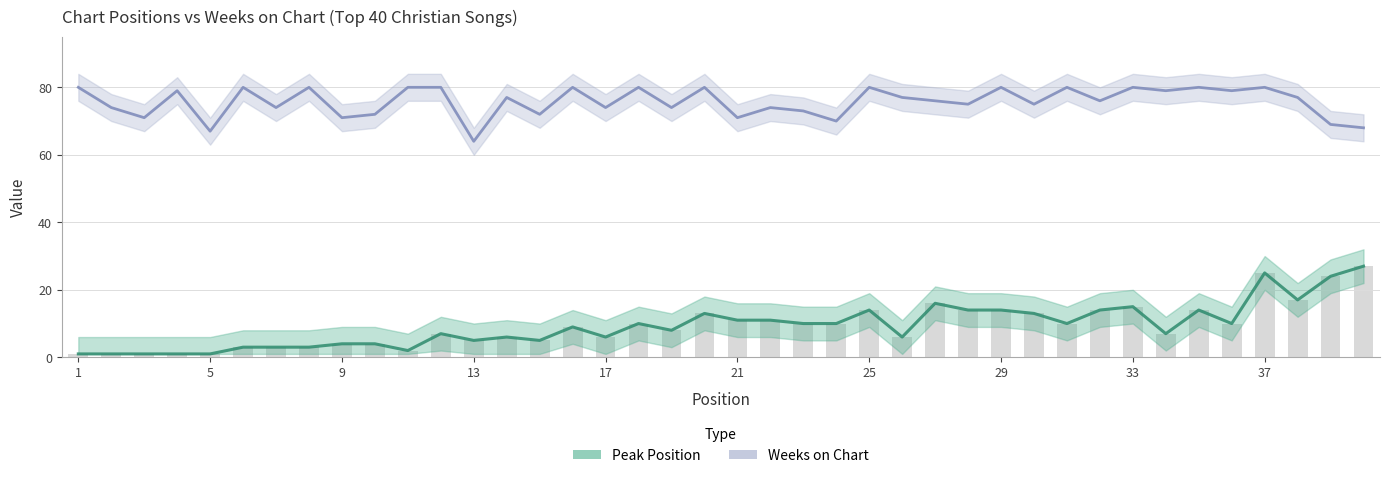

List the labels in order of Weeks on Chart value, smallest first.

13, 5, 40, 39, 24, 3, 9, 21, 10, 15, 23, 2, 7, 17, 19, 22, 28, 30, 27, 32, 14, 26, 38, 4, 34, 36, 1, 6, 8, 11, 12, 16, 18, 20, 25, 29, 31, 33, 35, 37